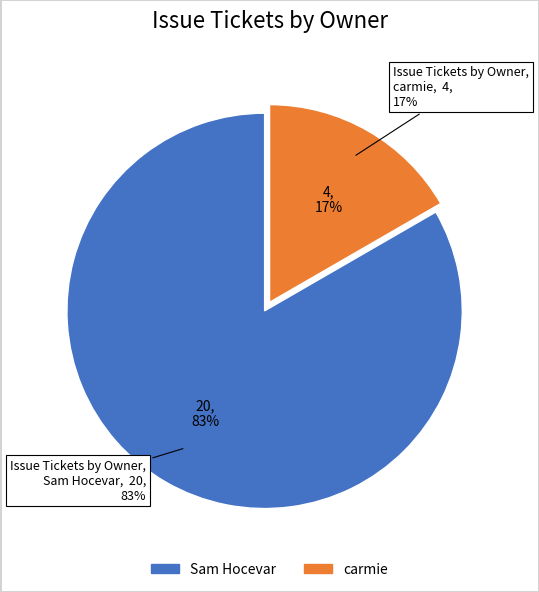

Which slice is the smallest?

carmie